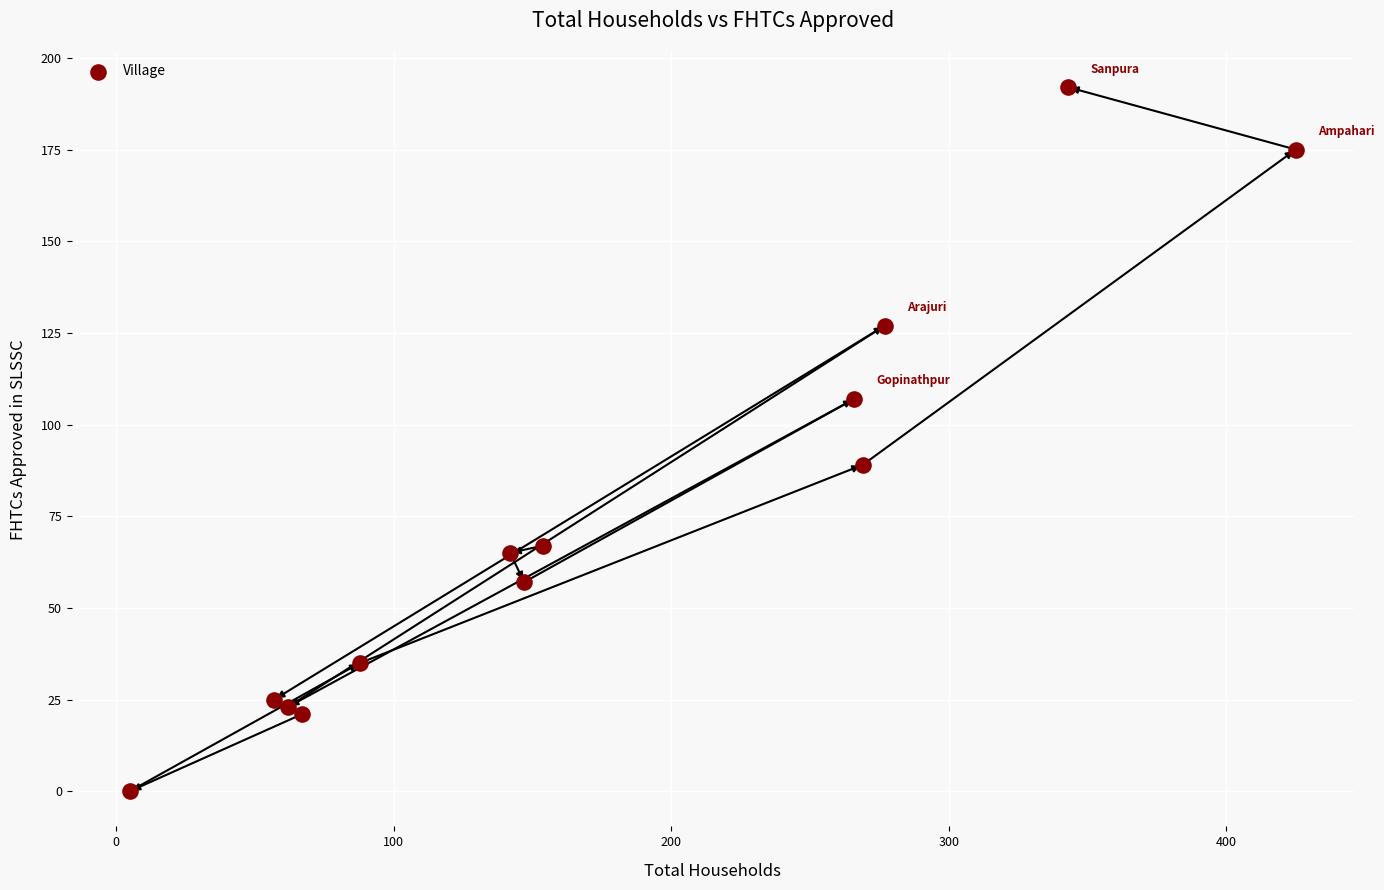

What Y value in the scatter plot is closest to 96?

89